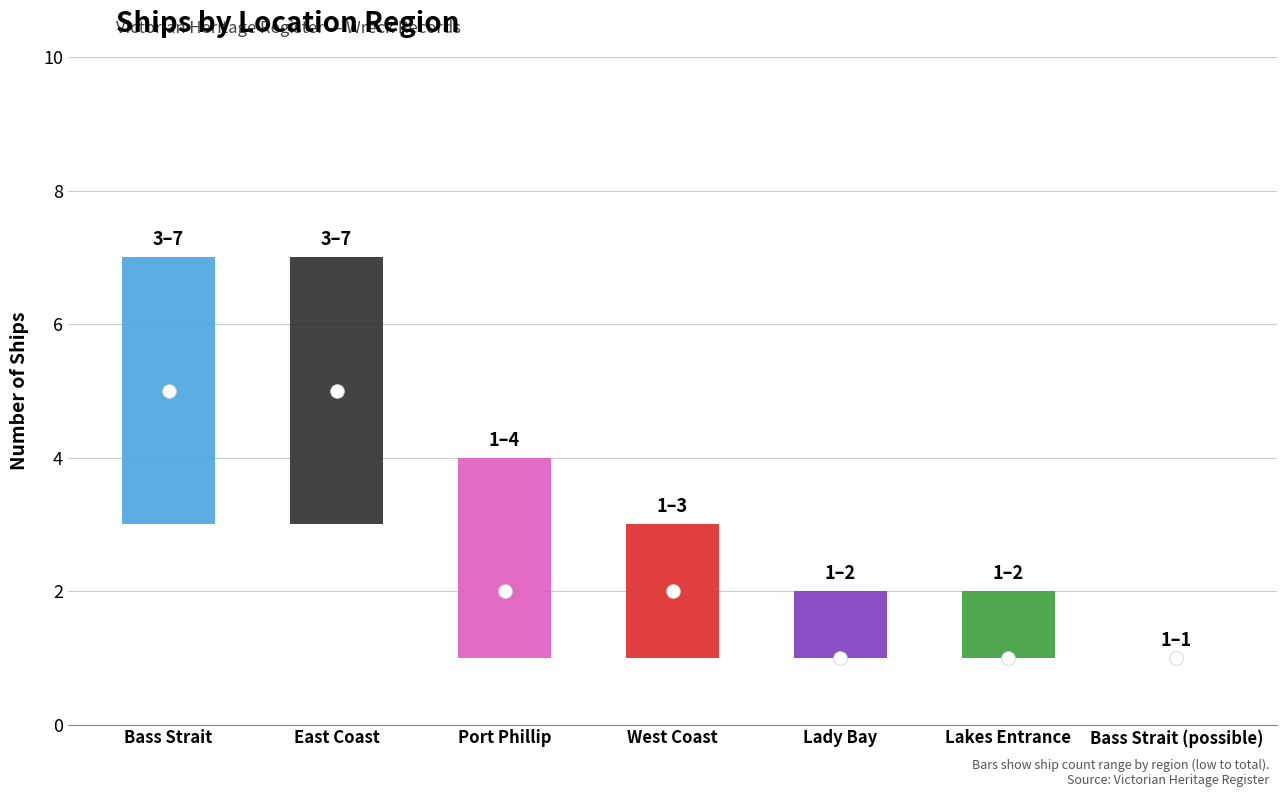

What value does the data have at Bass Strait (possible)?

1